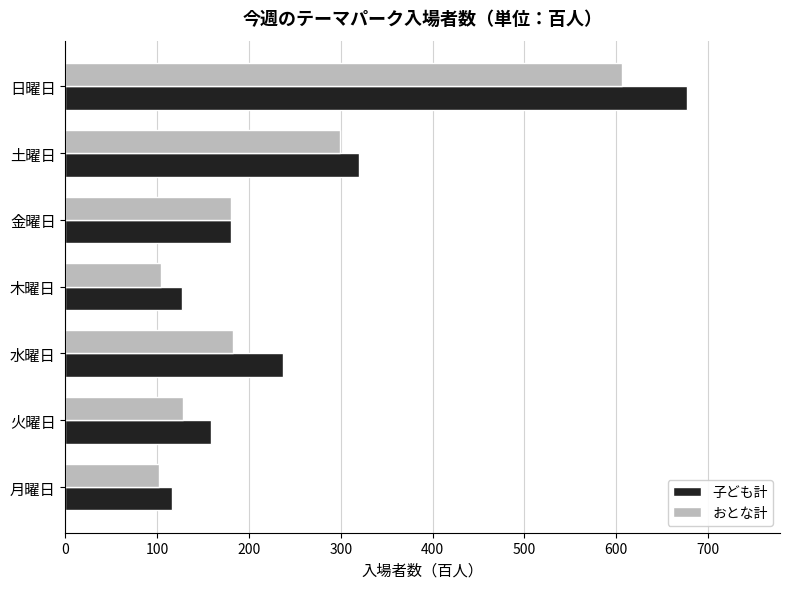

Is the value of 子ども計 at 水曜日 greater than the value of おとな計 at 木曜日?

Yes